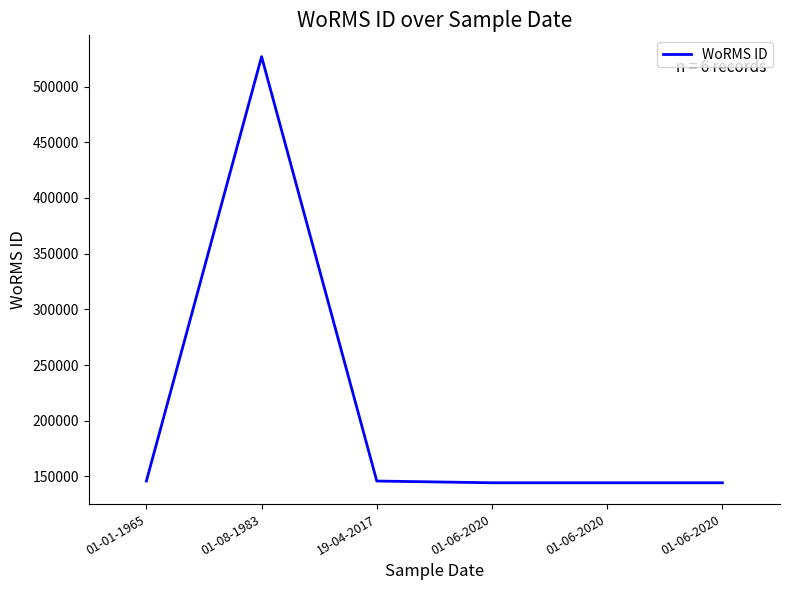

Read the value at 01-06-2020.

144228